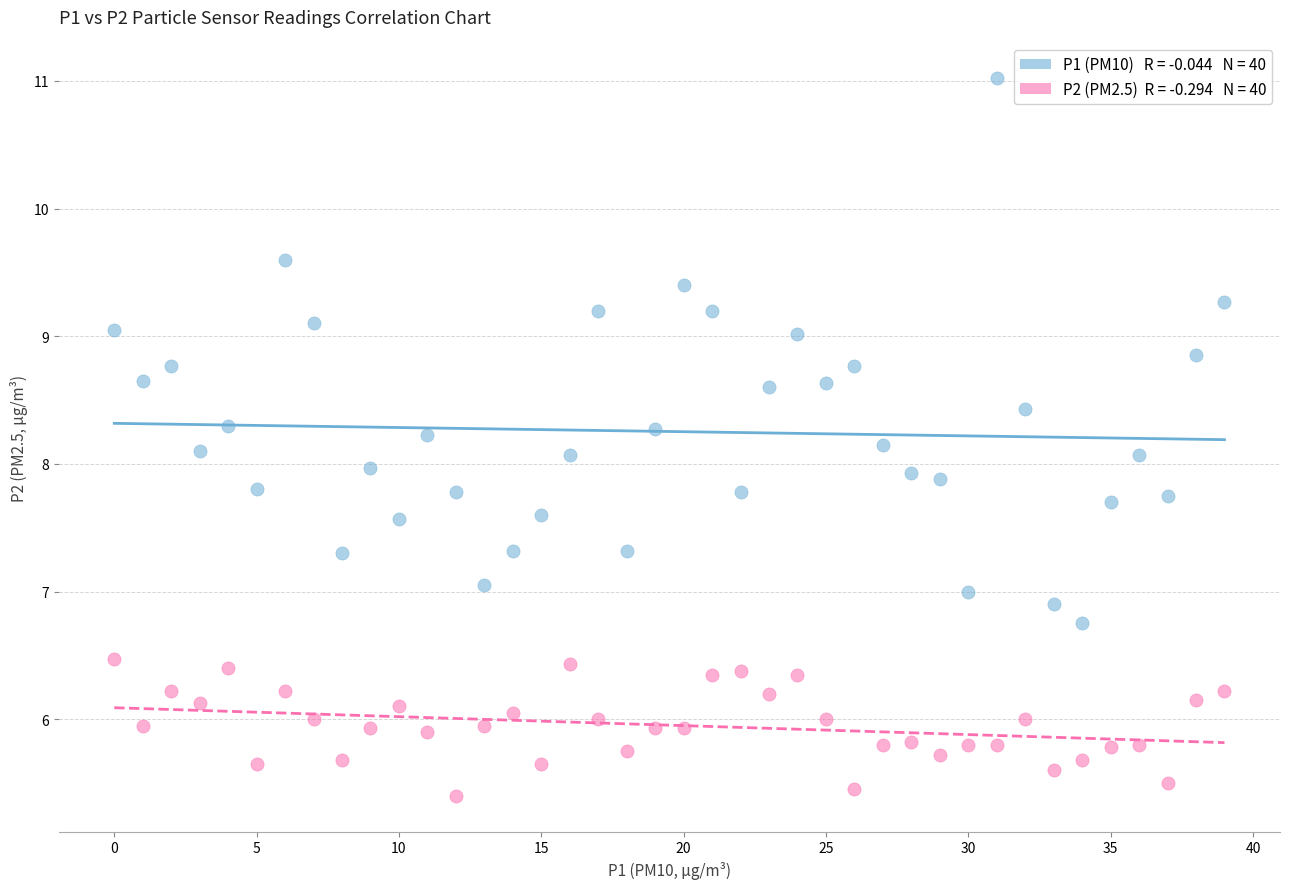

Across all data points, what is the range of Y values (max minus min)?

5.6